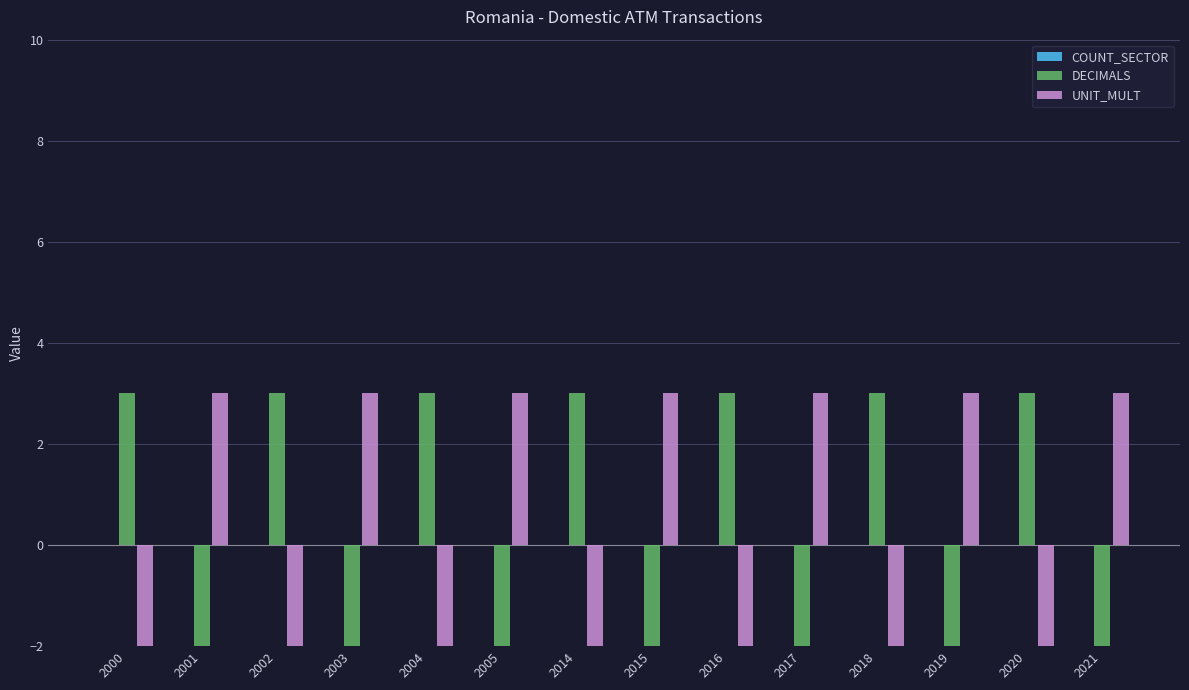

Between 2000 and 2005, which series saw the biggest shift?

DECIMALS